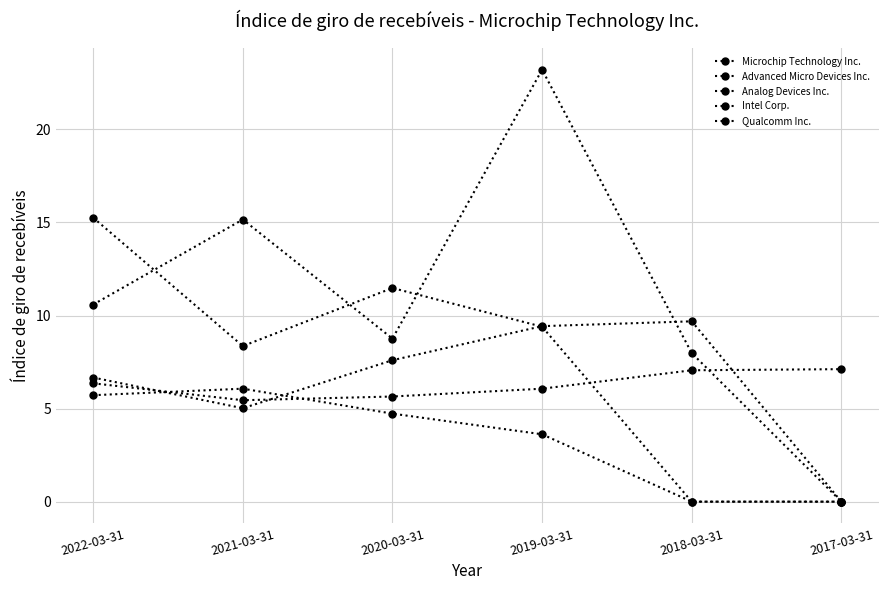

What is the label of the 2nd point from the right?

2018-03-31